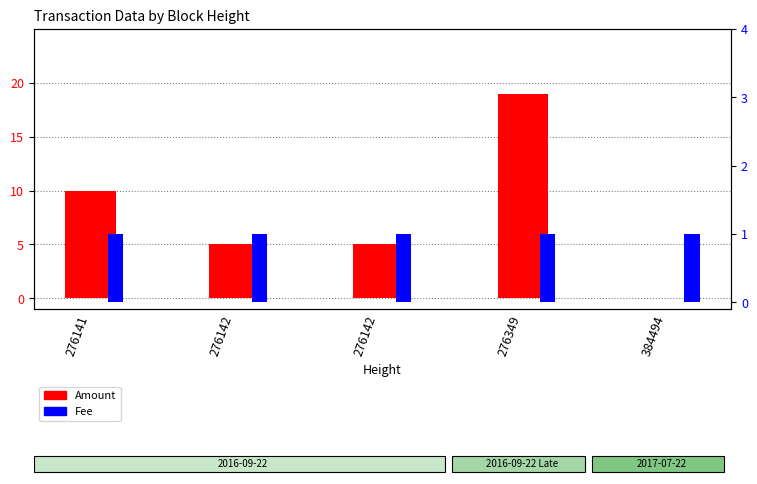

What is the average value of the Fee series?

1